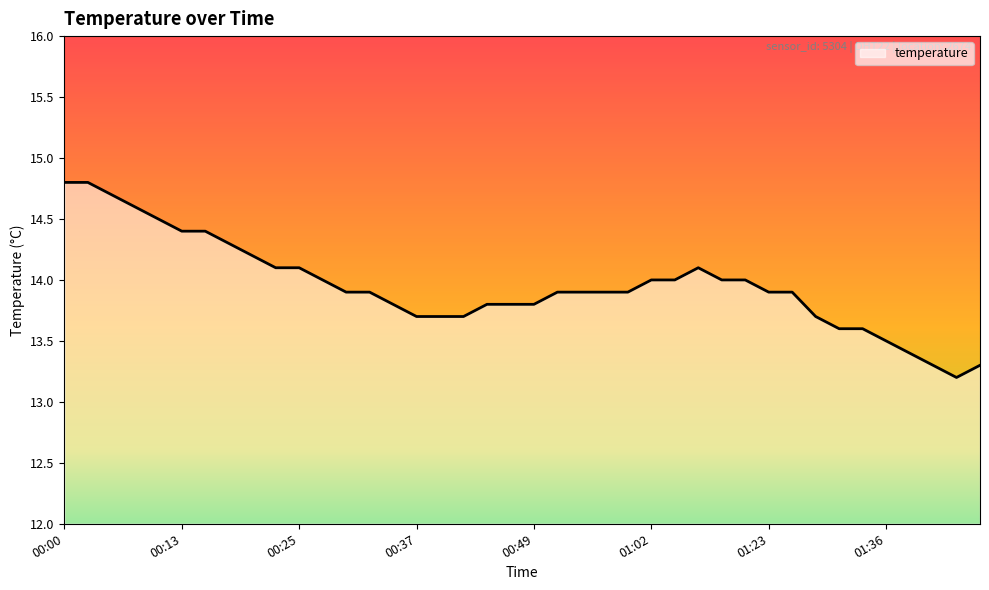

What is the maximum value shown in the chart?

14.8